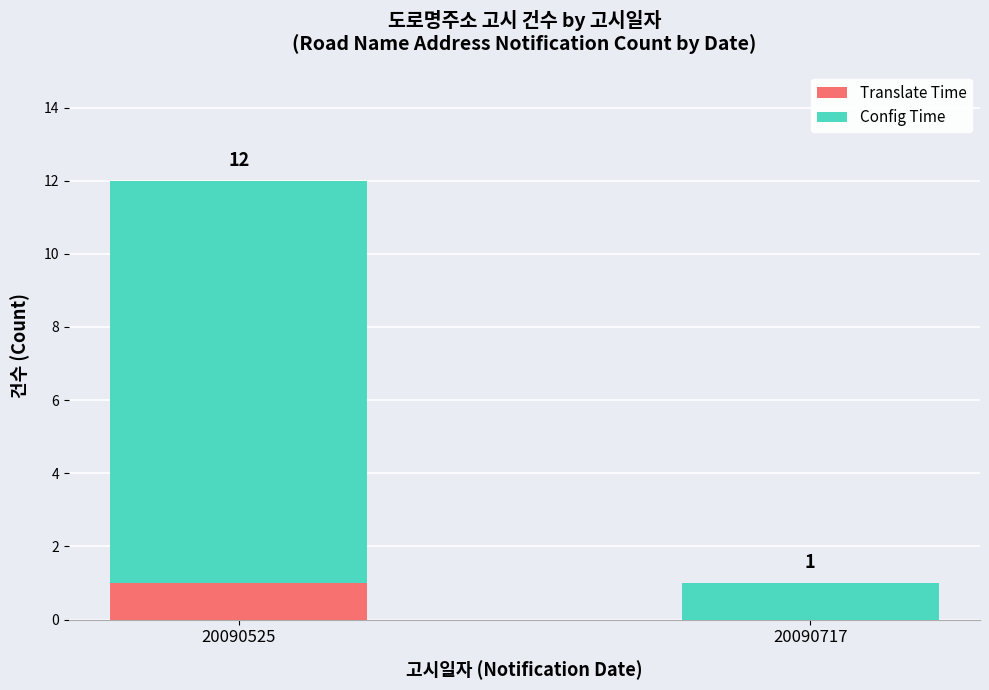

How many values in Translate Time are above zero?

1